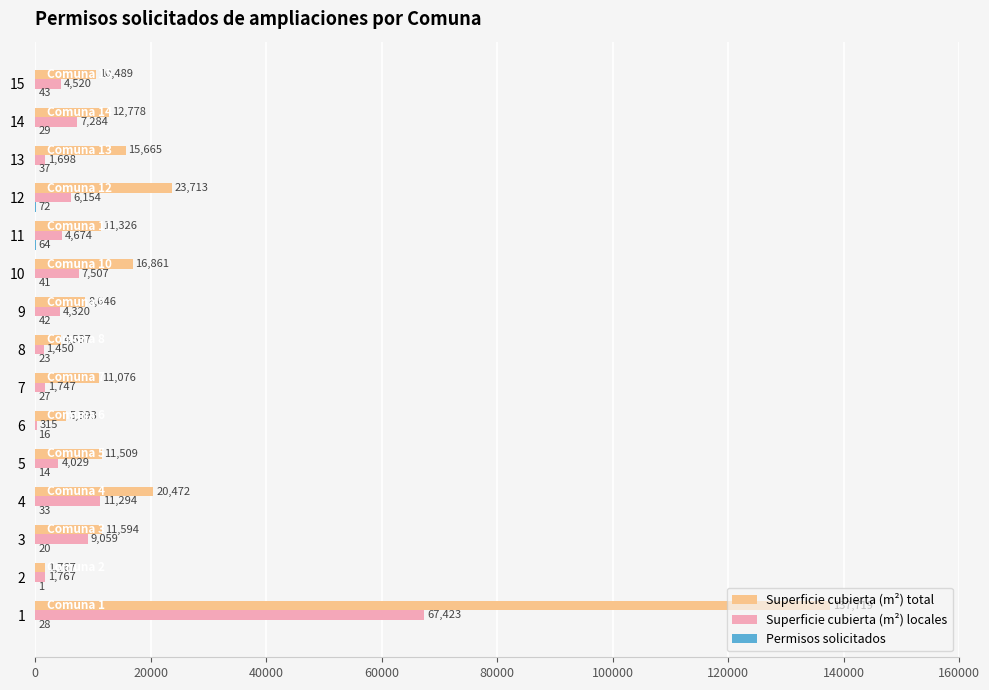

What is the maximum value shown in the chart?

137719